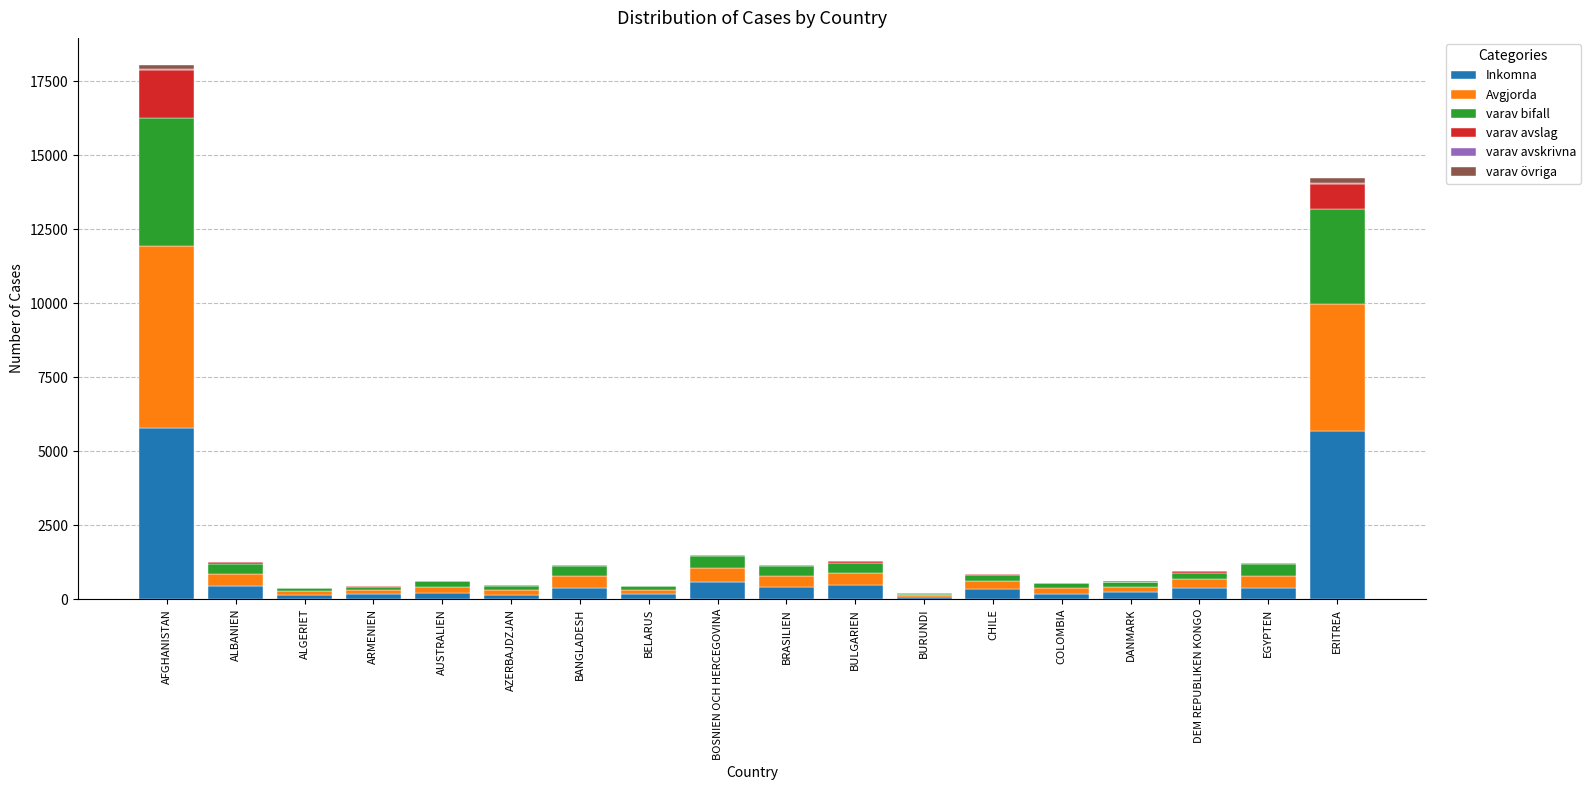

At which category is the sum across all series the highest?

AFGHANISTAN